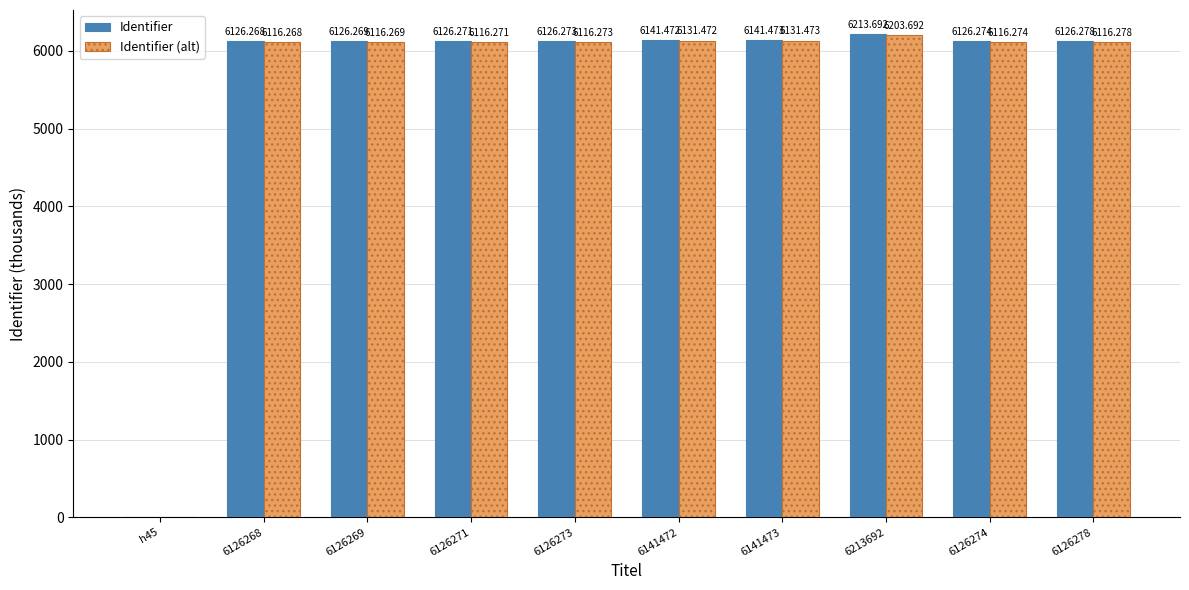

What is the sum of the Identifier values at 6126274 and 6126278?

12252.6